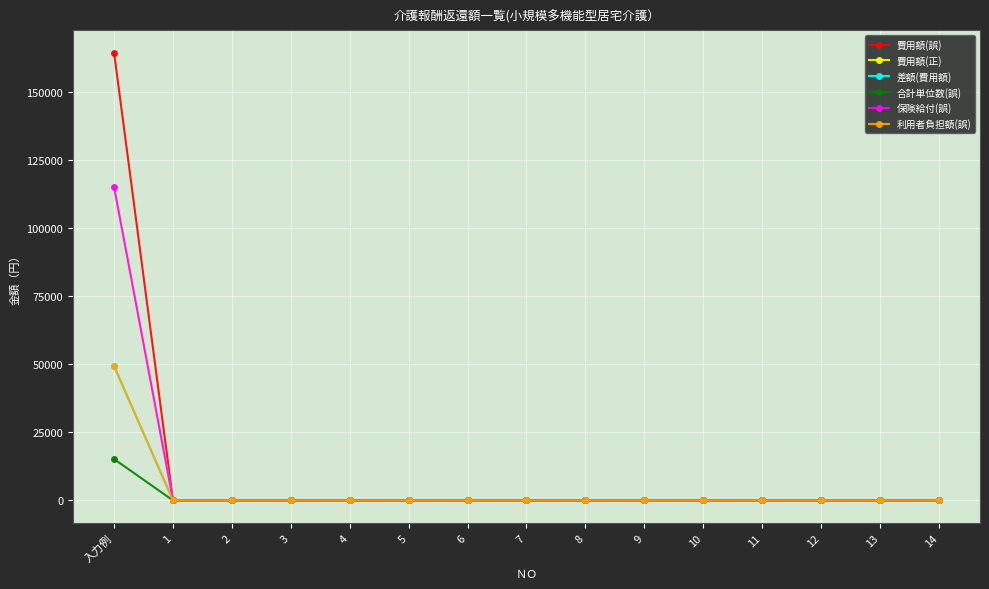

At which label does 保険給付(誤) reach its peak?

入力例